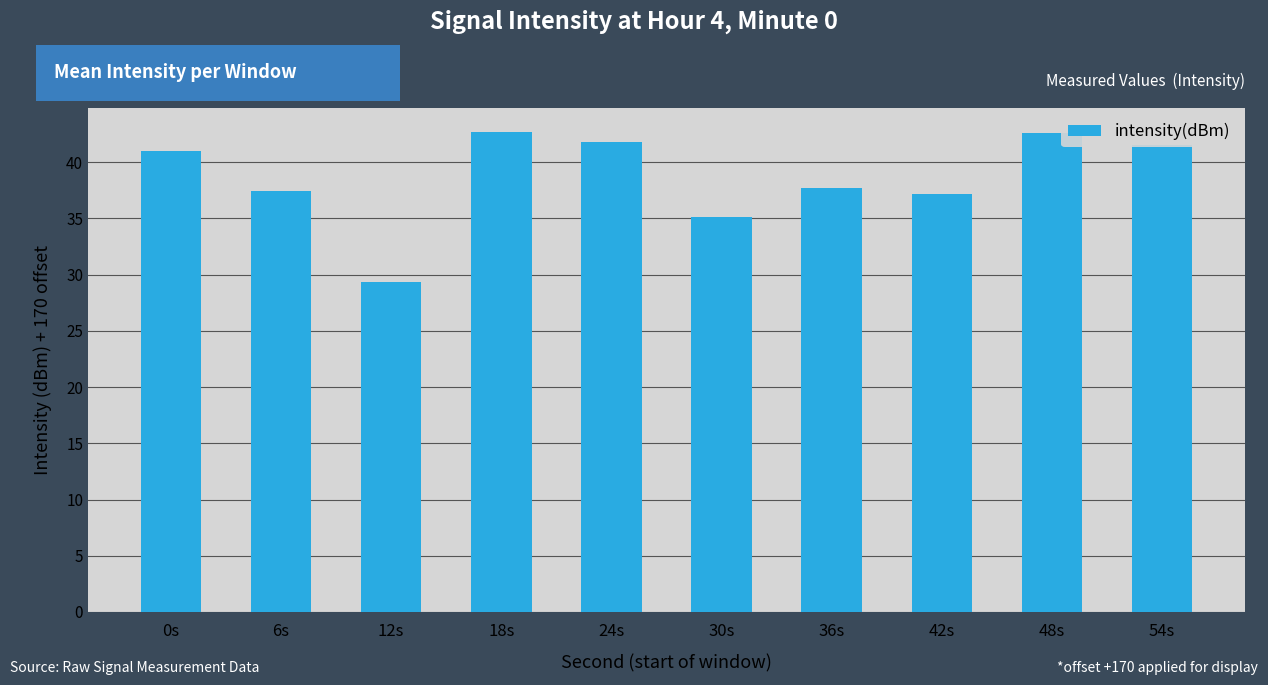

The value at 54s is 41.5. True or false?

True